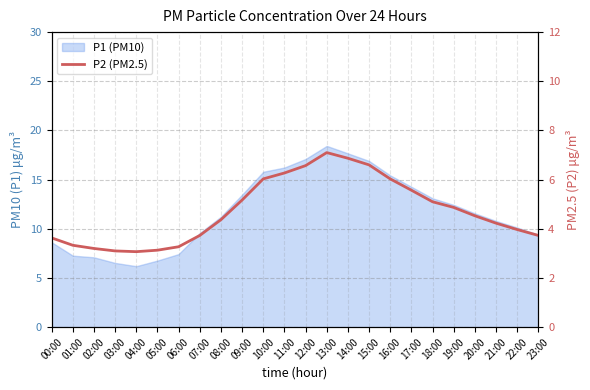

How many data points are above 4?

14